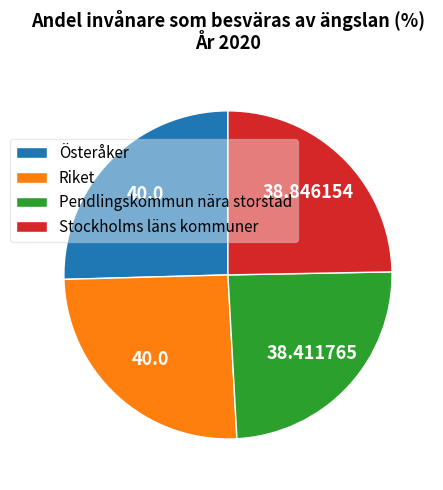

Is Stockholms läns kommuner the majority of the pie?

No